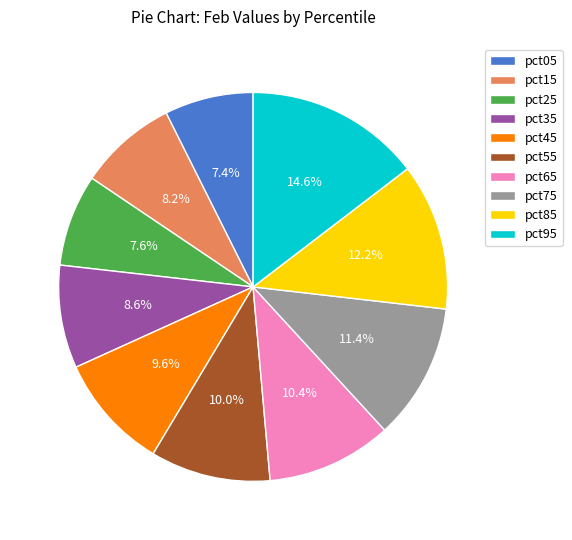

What percentage is NOT represented by pct15?

91.8%